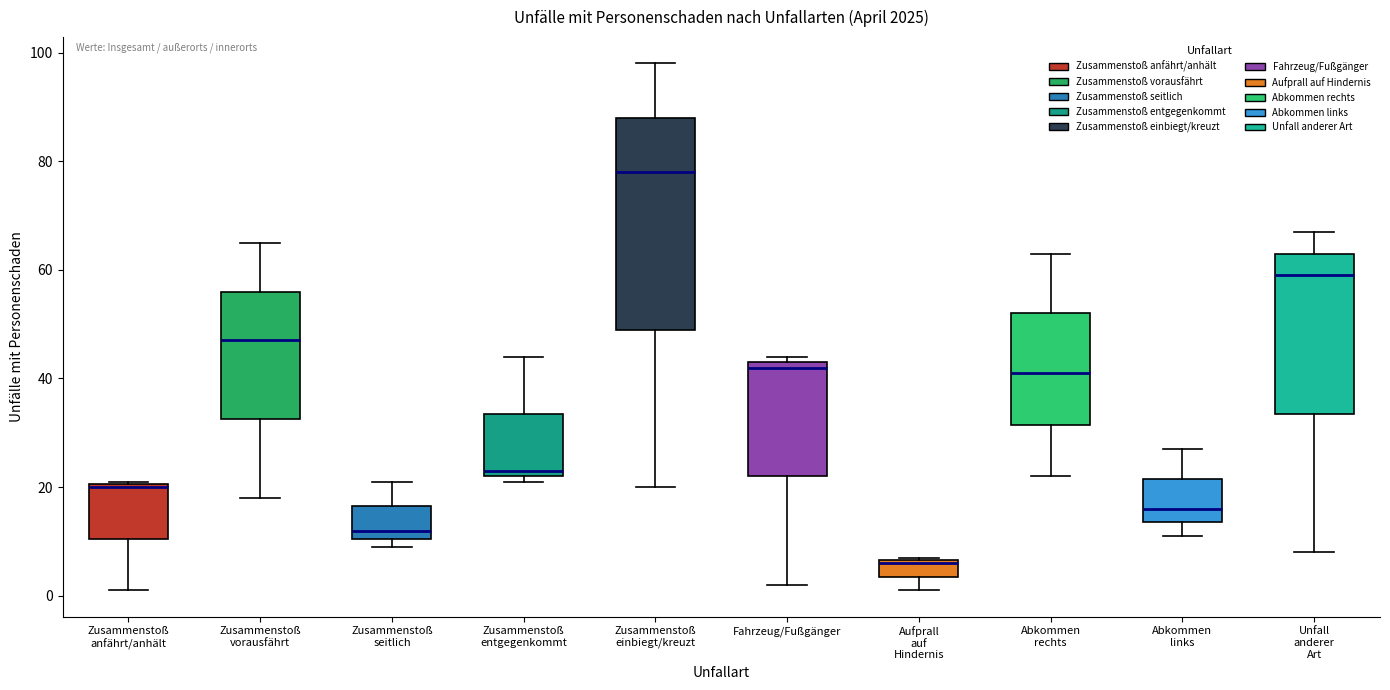

Where does the lower whisker of the box for Unfall anderer Art end on the y-axis? The values are not printed on the chart, so give them approximately, as read against the axis.

8